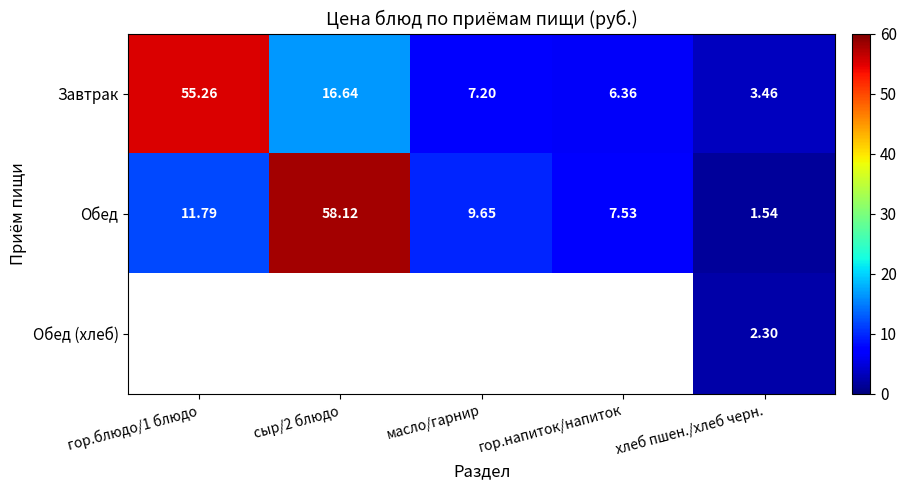

What is the sum of the Завтрак values at гор.напиток/напиток and гор.блюдо/1 блюдо?

61.6